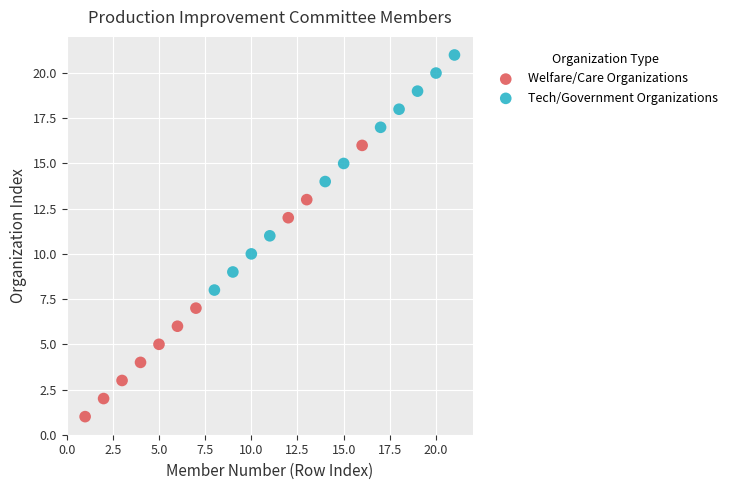

Which series reaches the minimum Y coordinate?

Welfare/Care Organizations